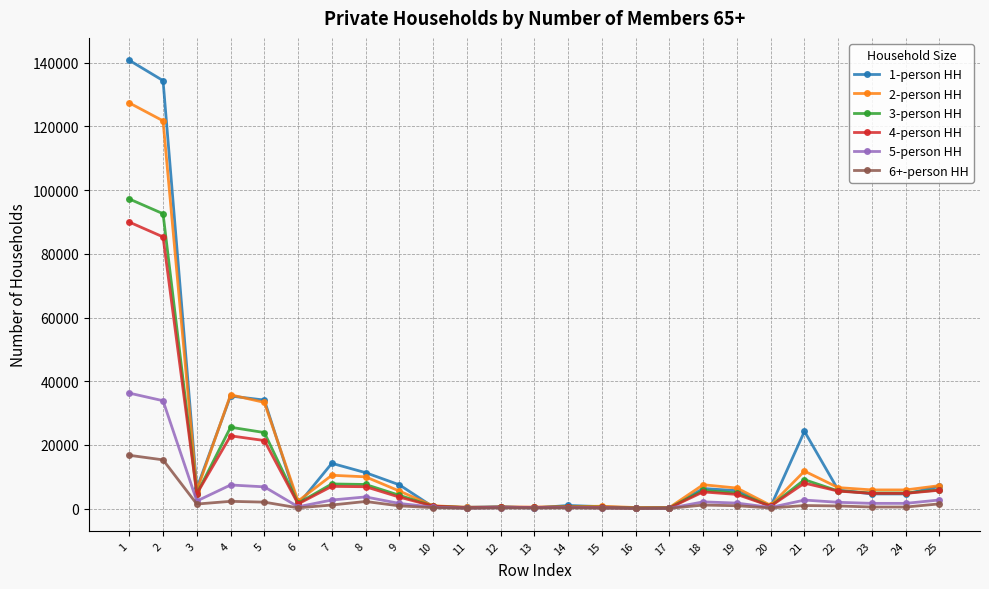

Which series has the widest spread of values?

1-person HH